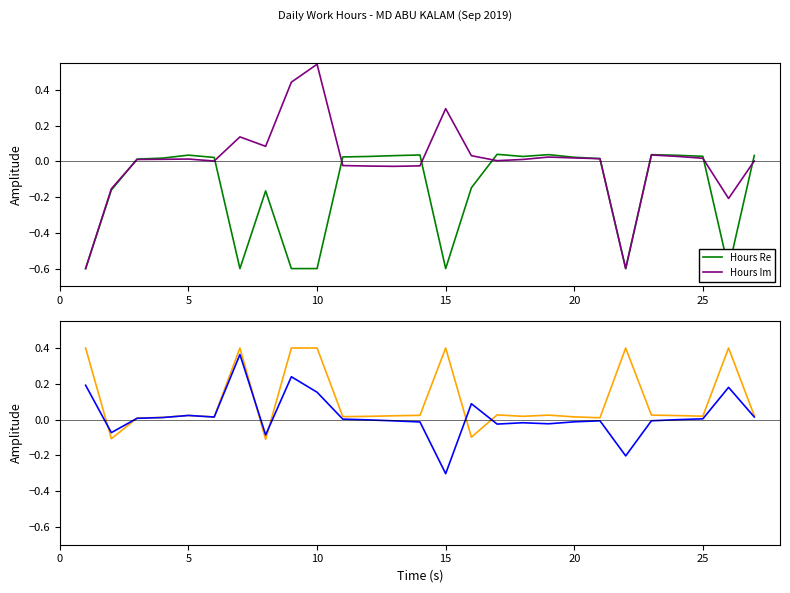

What is the sum of all Smoothed Re values?

2.8